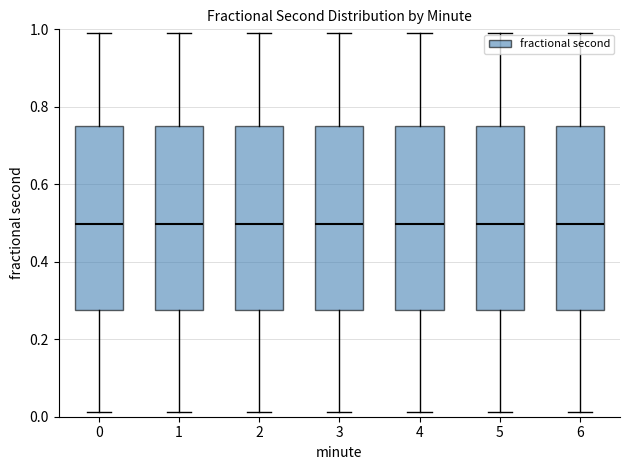

Where does the lower whisker of the box at x = 3 end on the y-axis? The values are not printed on the chart, so give them approximately, as read against the axis.

0.02